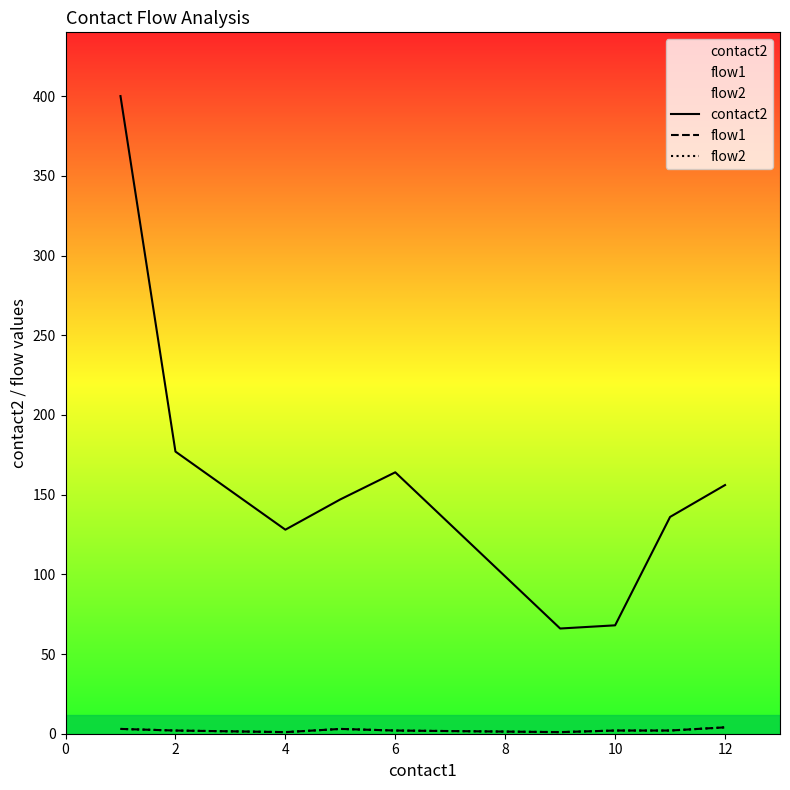

In flow2, how many points are higher than both neighbors (excluding endpoints)?

1